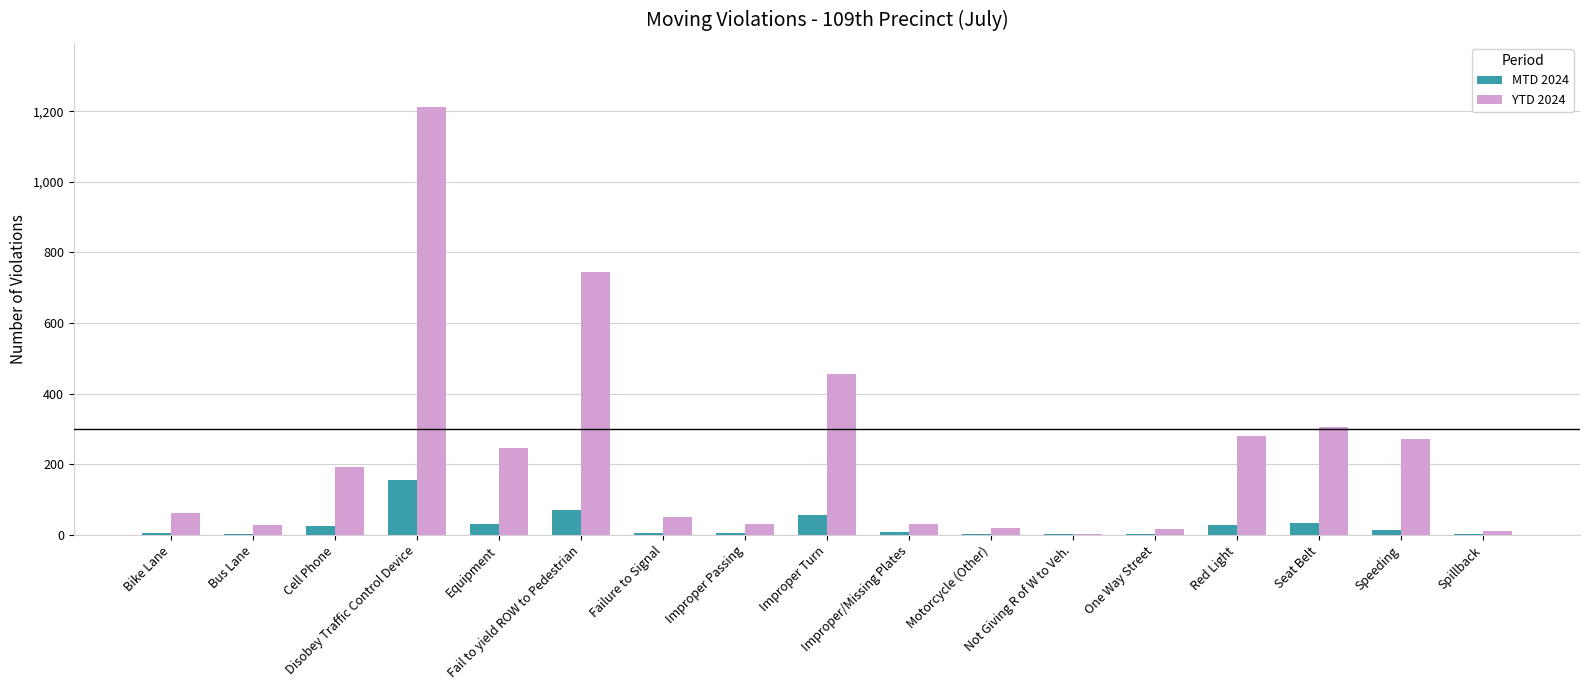

What is the sum of all YTD 2024 values?

3969